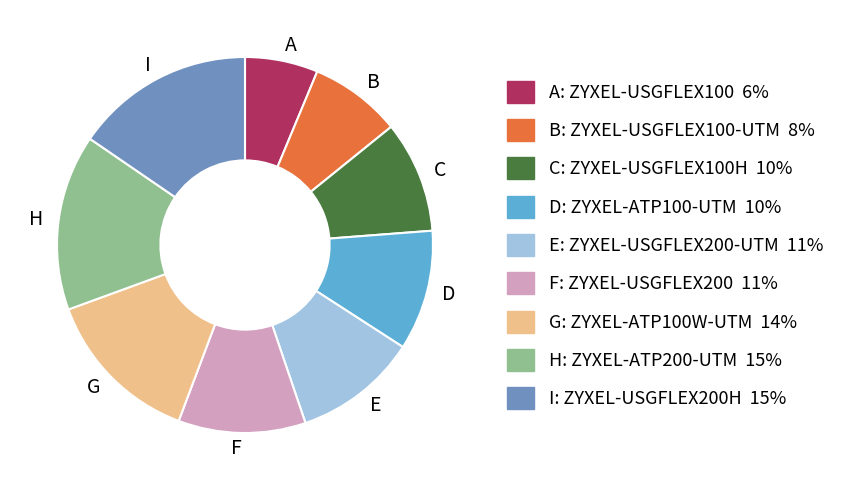

Between I and A, which is larger?

I